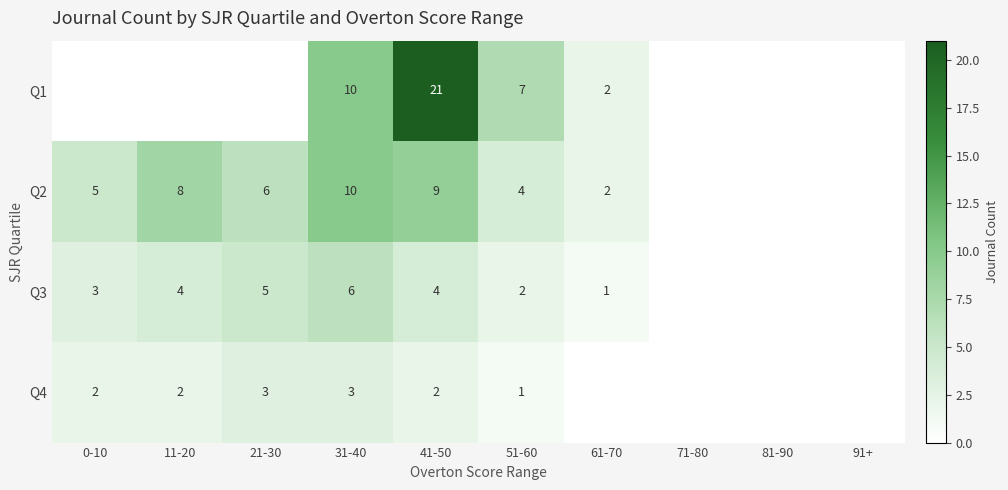

What is the sum of the Q4 values at 51-60 and 11-20?

3